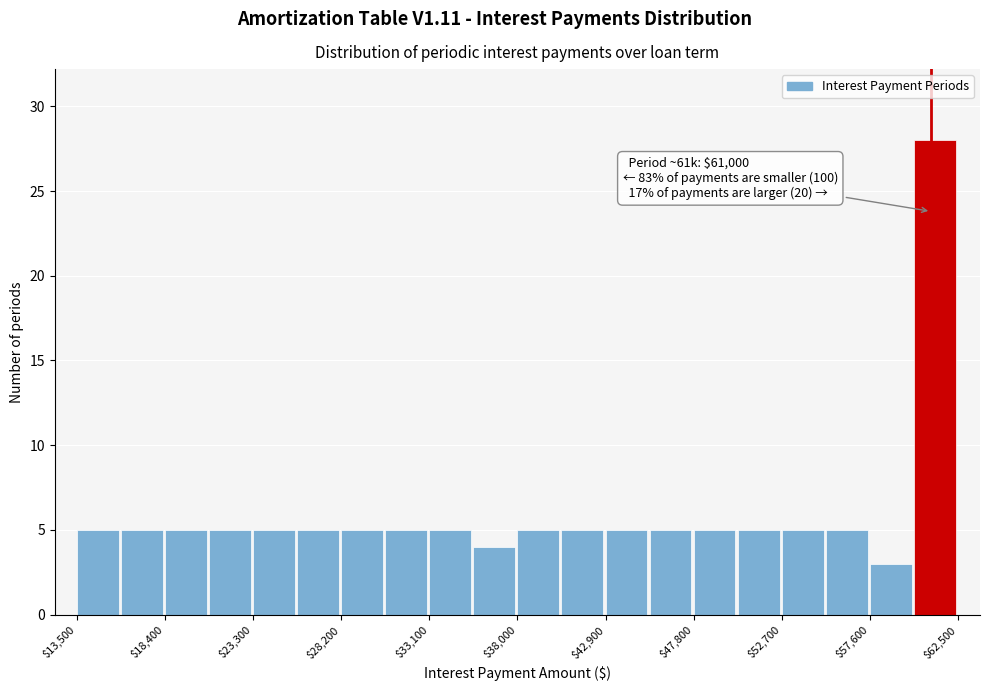

Over which range of the x-axis is the bar tallest?

60050 to 62500